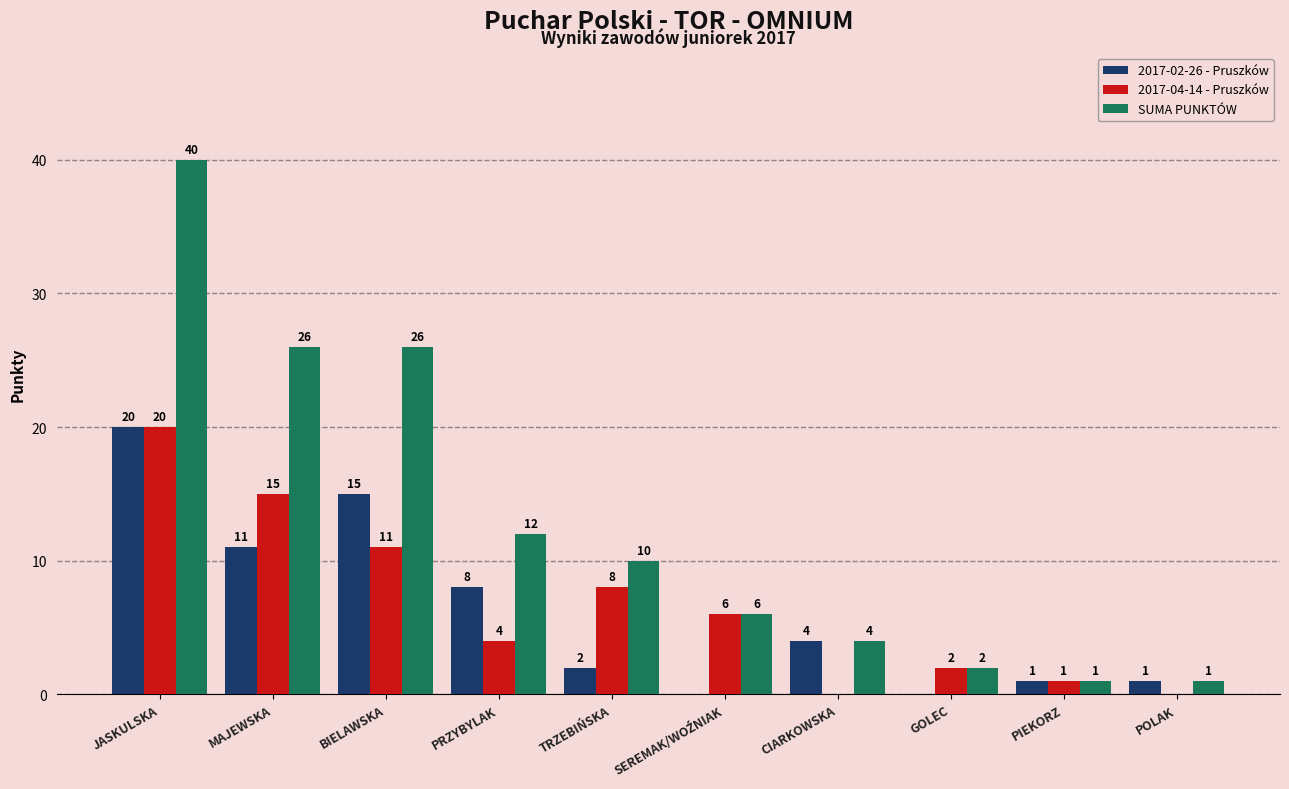

How many categories are shown in the chart?

10